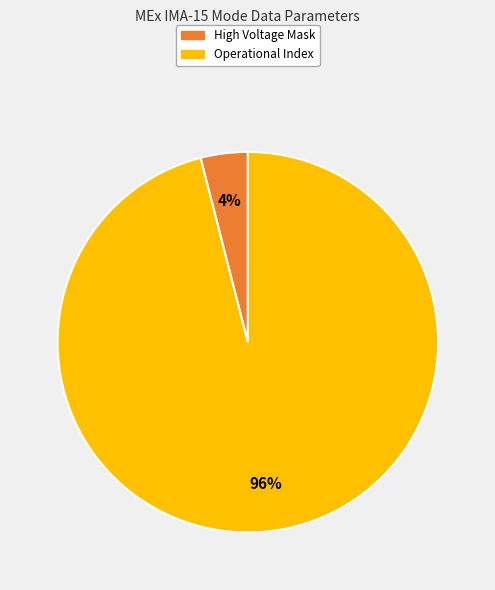

The High Voltage Mask slice represents 10% of the pie. True or false?

False